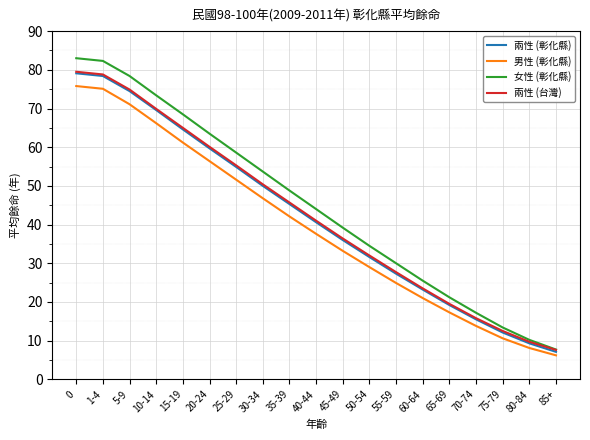

What is the total value across all series at 5-9?

298.9